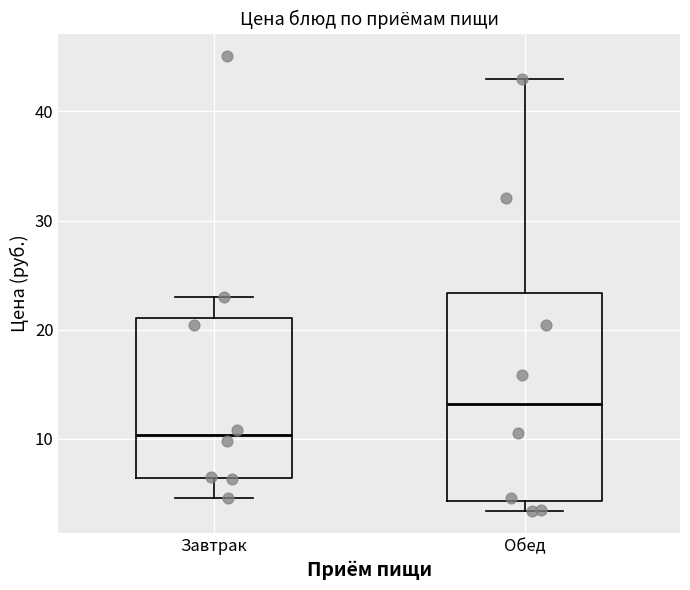

Which box has the highest median line?

Обед